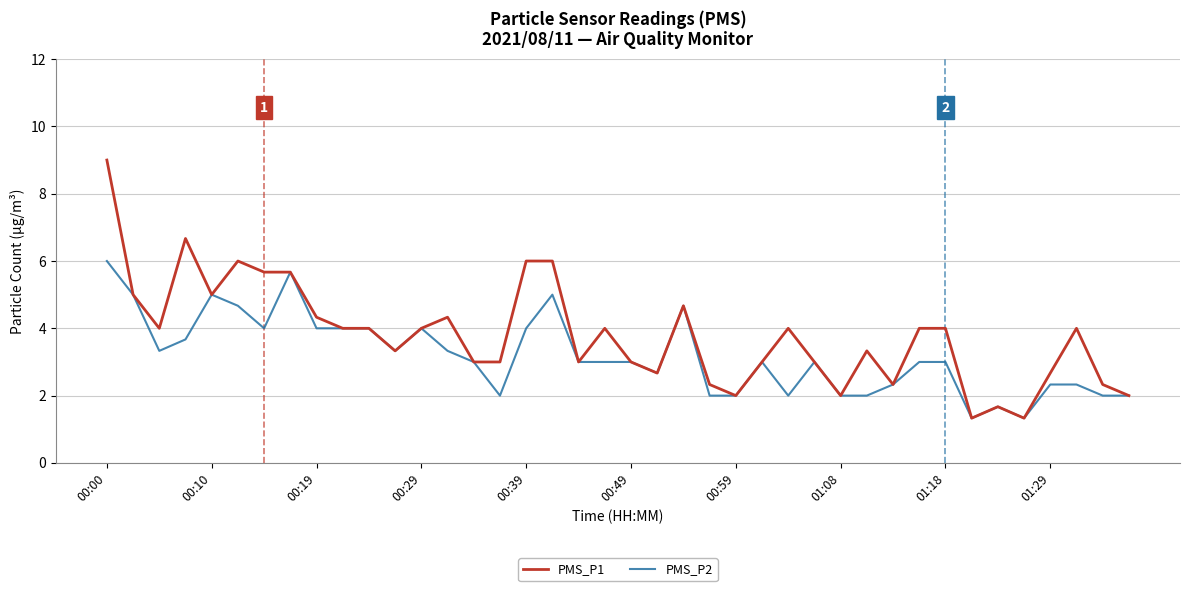

Is this an area chart (filled region under the line)?

No